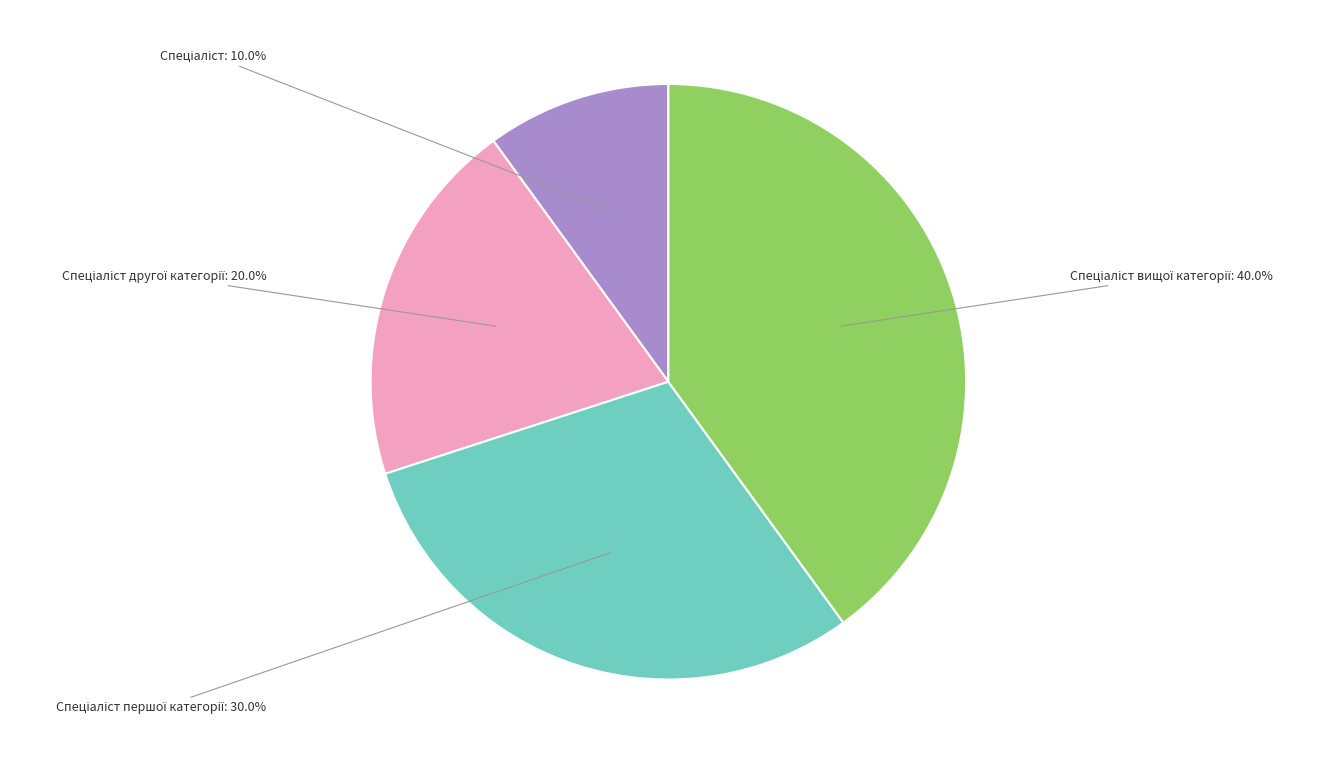

Is there any slice that represents more than half of the pie?

No